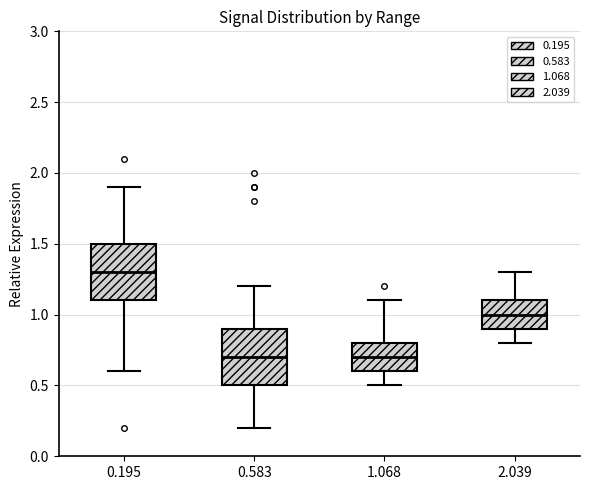

Reading left to right, read every box against the y-axis: the position of its median line, the range the box covers, and the ends of its whiskers. The values are not printed on the chart, so give them approximately, as read against the axis.

0.195: median 1.3, box 1.1 to 1.5, whiskers 0.6 to 1.9
0.583: median 0.7, box 0.5 to 0.9, whiskers 0.2 to 1.2
1.068: median 0.7, box 0.6 to 0.8, whiskers 0.5 to 1.1
2.039: median 1.0, box 0.9 to 1.1, whiskers 0.8 to 1.3